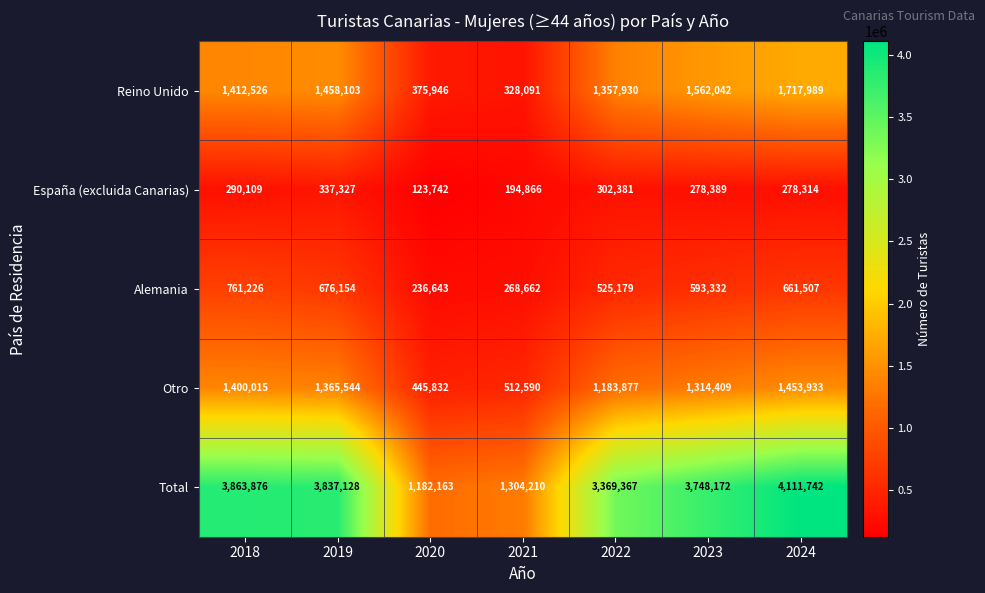

The Alemania series shows 983192 at 2019. True or false?

False